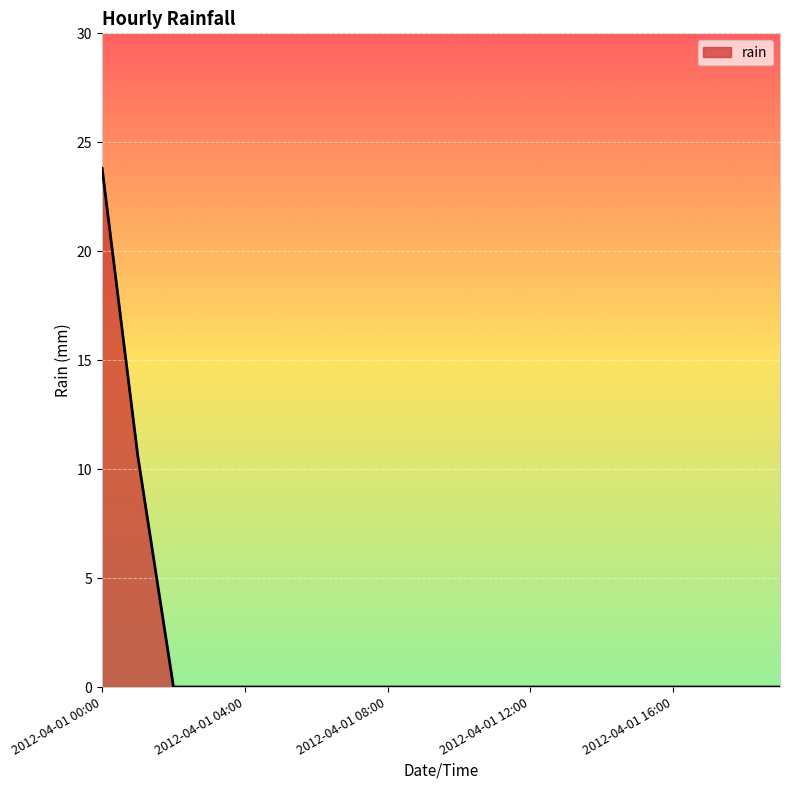

What is the difference between the maximum and minimum values?

23.8